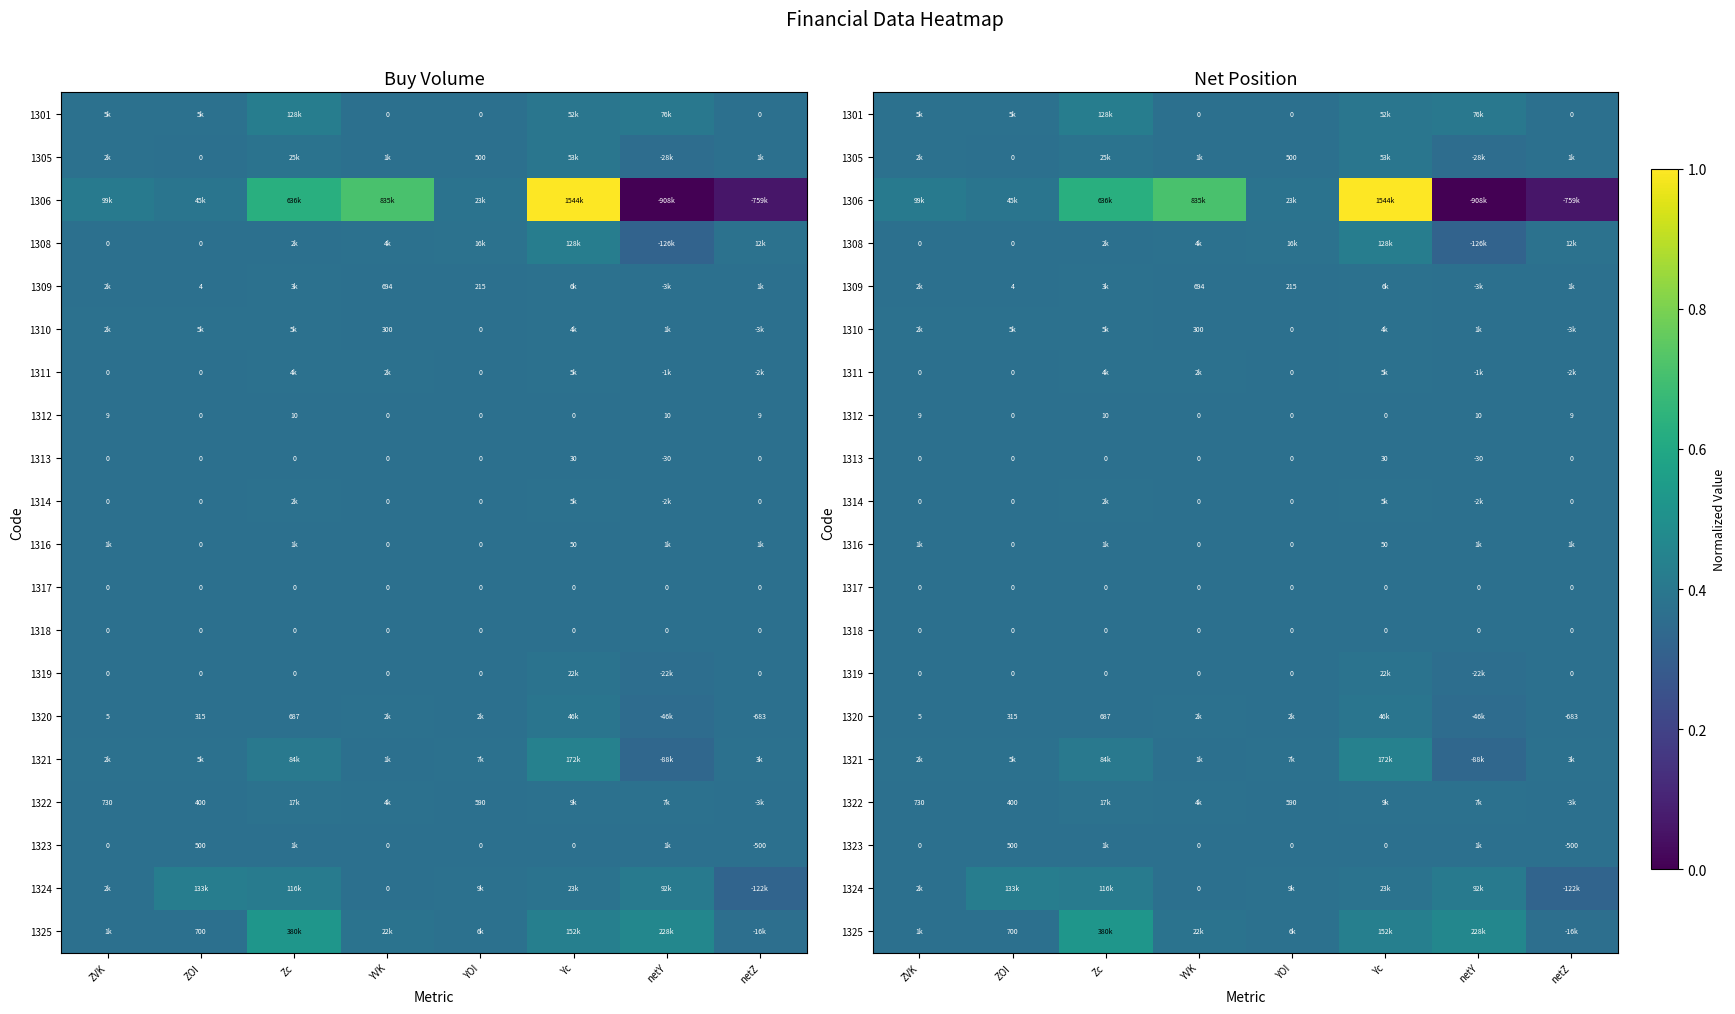

At which category is the sum across all series the highest?

Yc